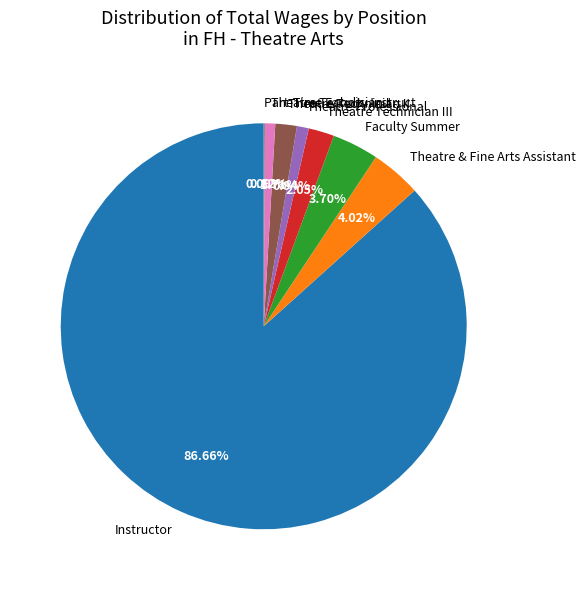

Which slice is the largest?

Instructor